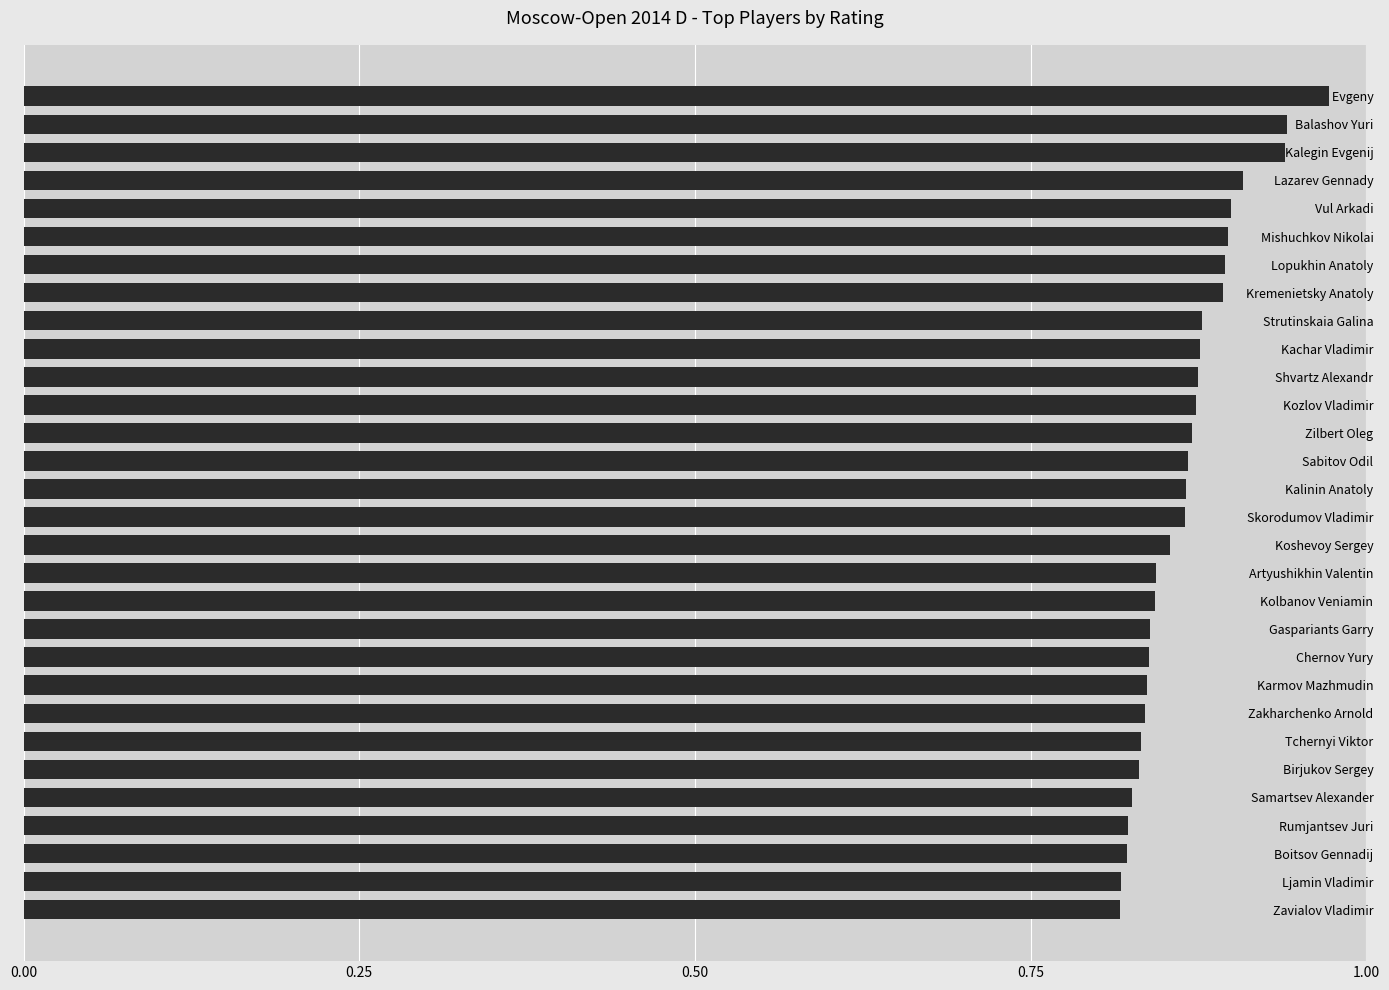

Count the values in the range 0 to 1.

30